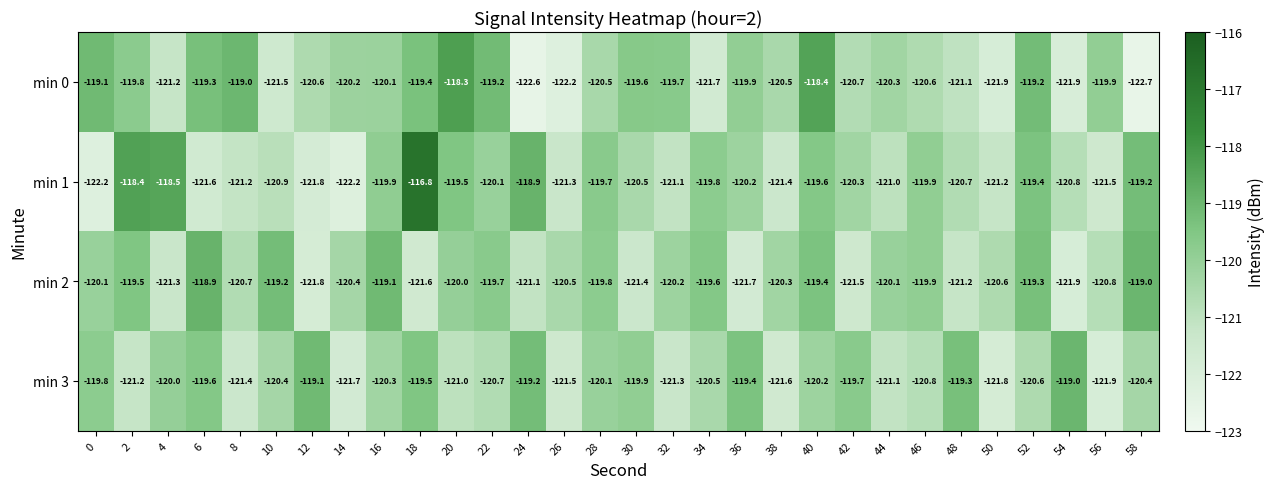

At which category is the sum across all series the highest?

18